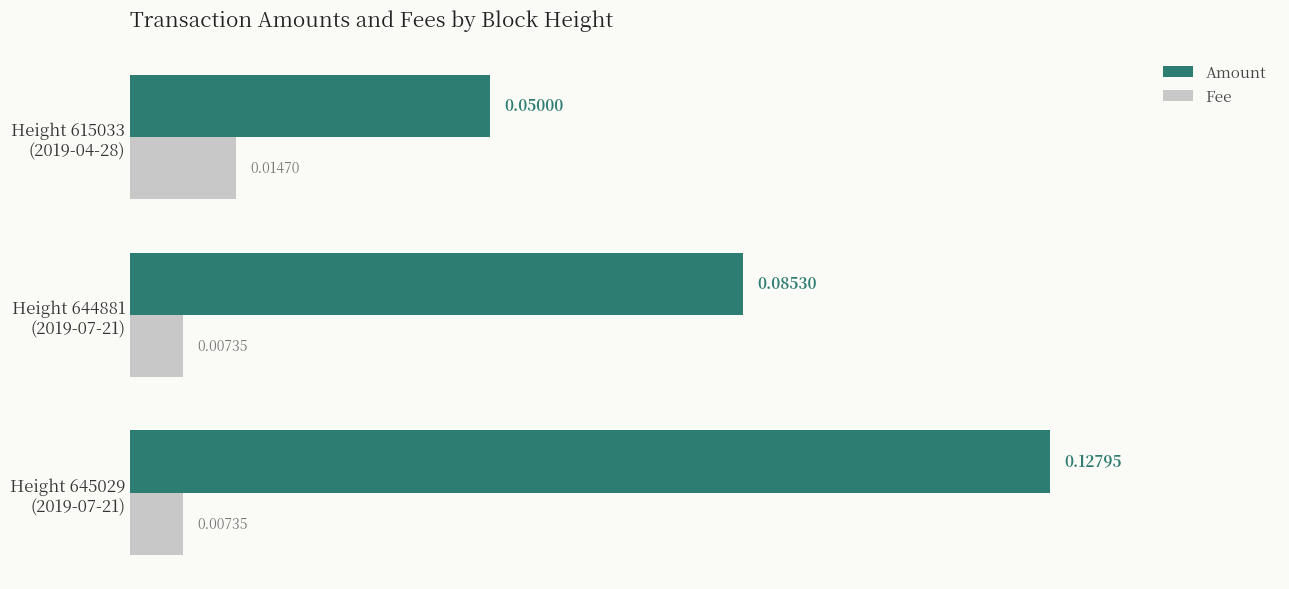

Count the number of data series in this chart.

2